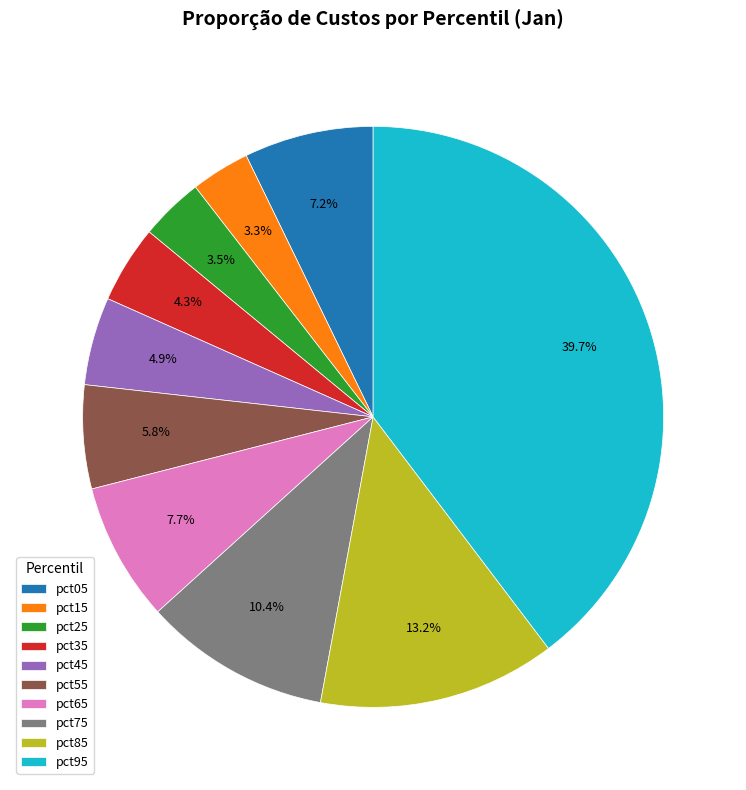

How much of the chart is everything except pct55?

94.2%